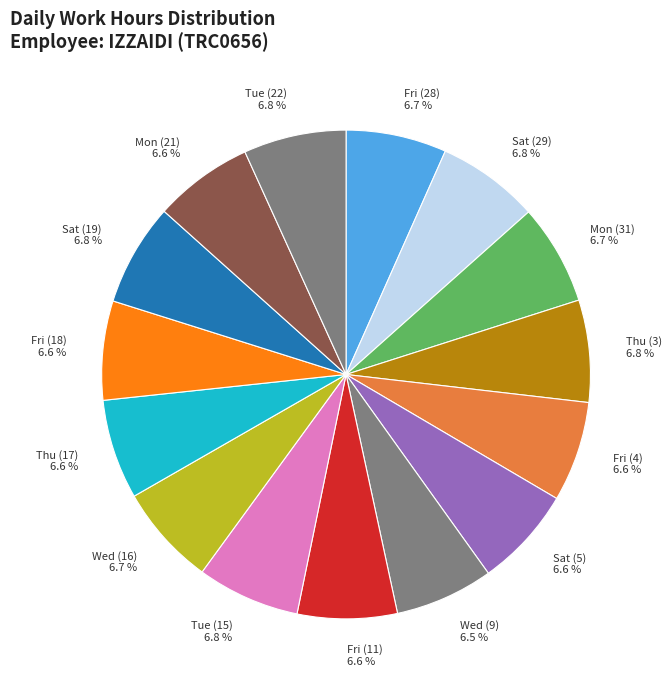

Is there a majority slice in this chart?

No